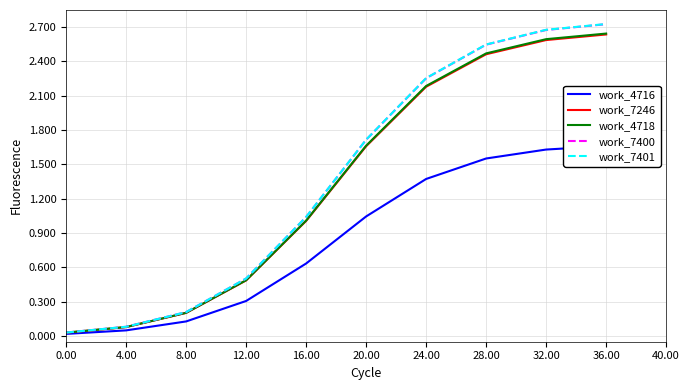

Which series has the widest spread of values?

work_7401